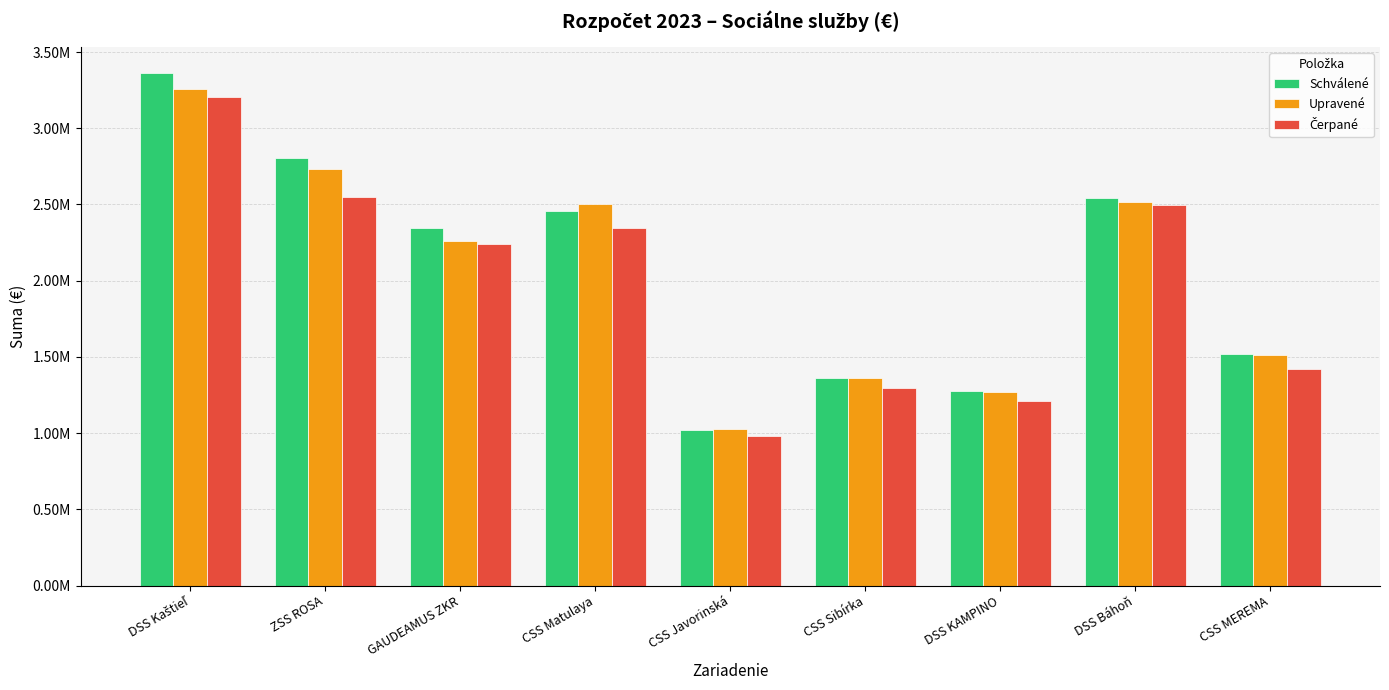

How many groups of bars are there?

9